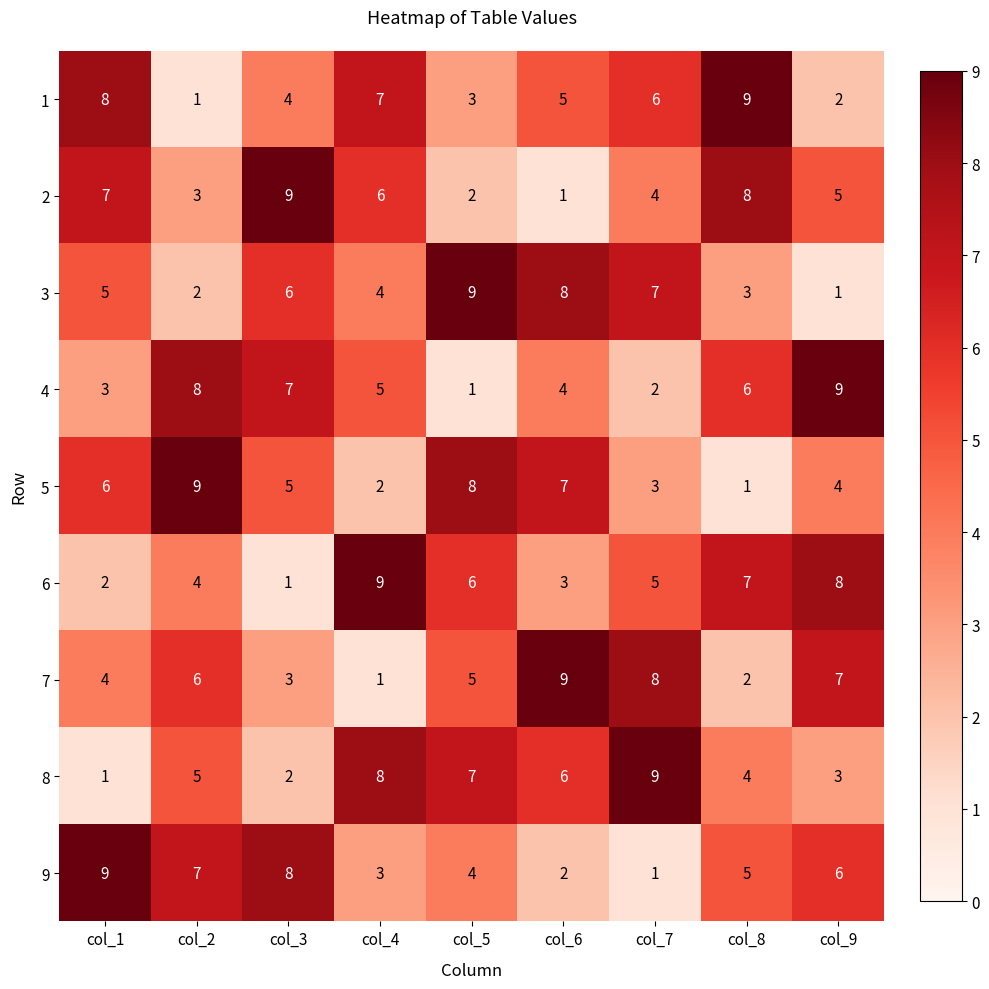

At how many categories does at least one series exceed 8?

9